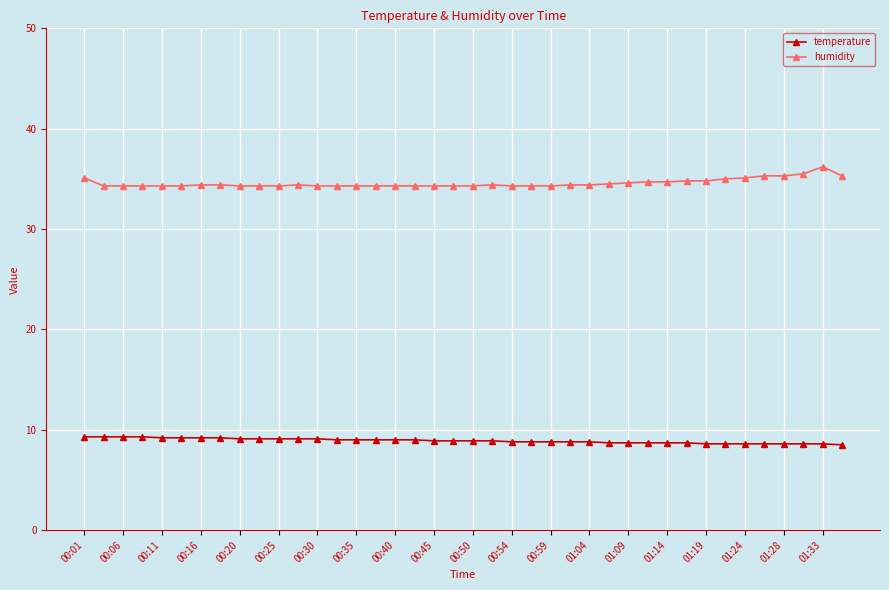

Rank the series by their maximum value, from highest to lowest.

humidity, temperature